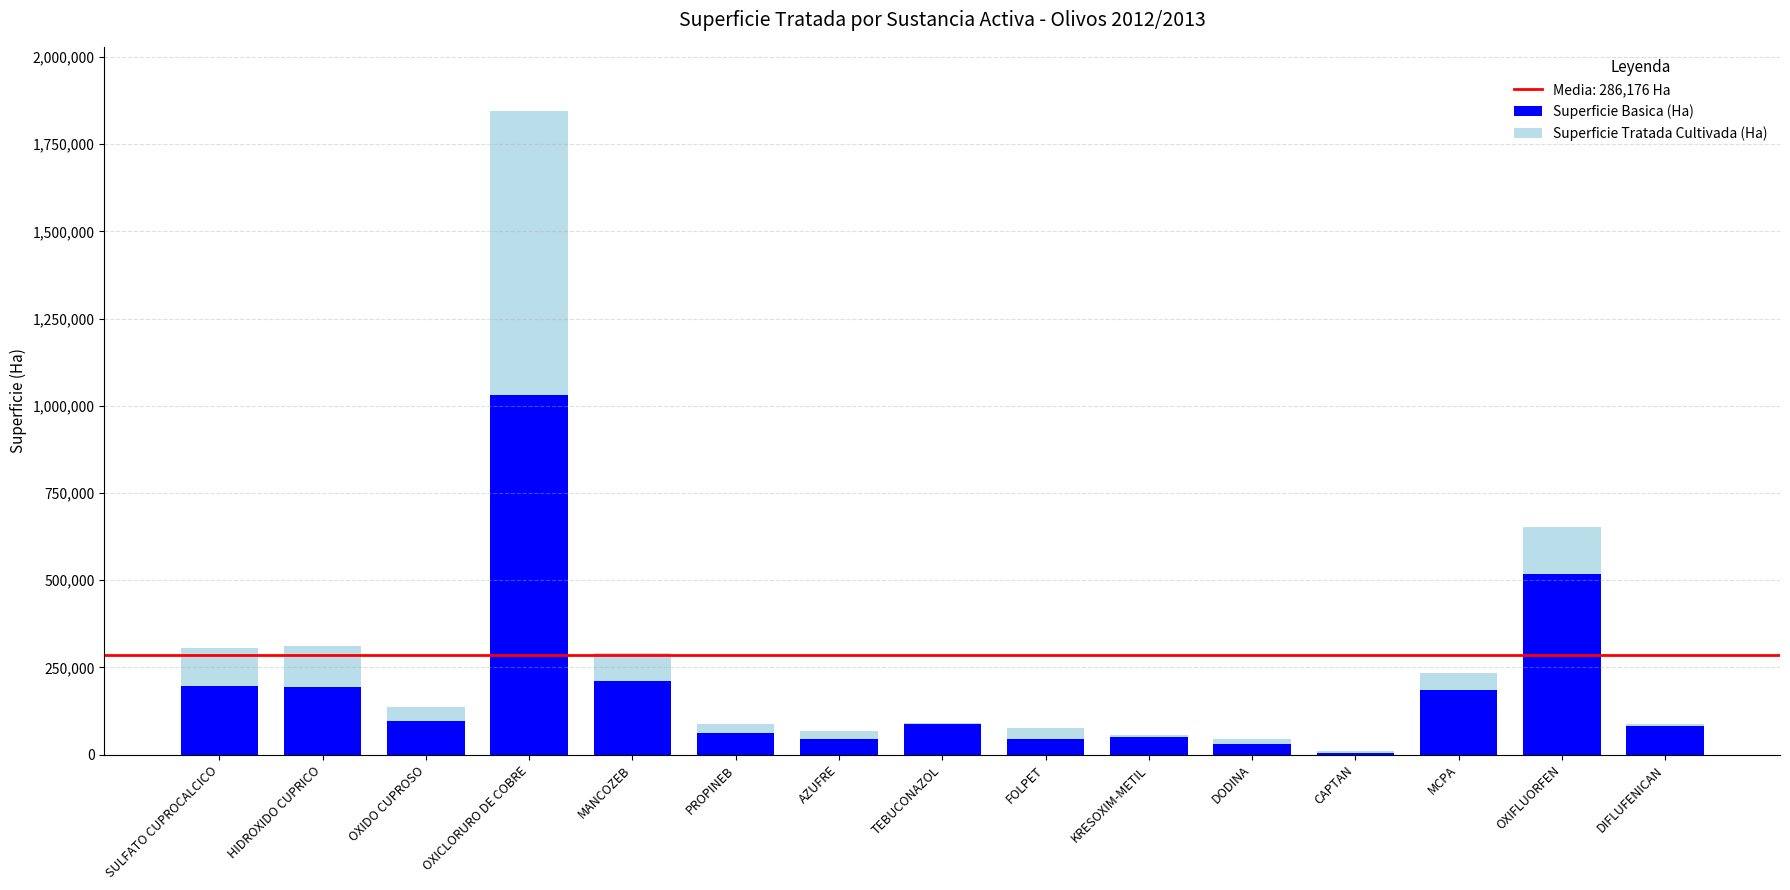

At which category is the sum across all series the highest?

OXICLORURO DE COBRE